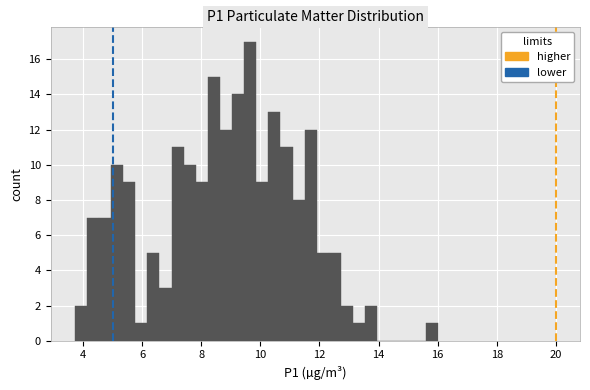

Around what value on the x-axis is the tallest bar? Give the approximate position of its centre, as read against the axis.

9.6